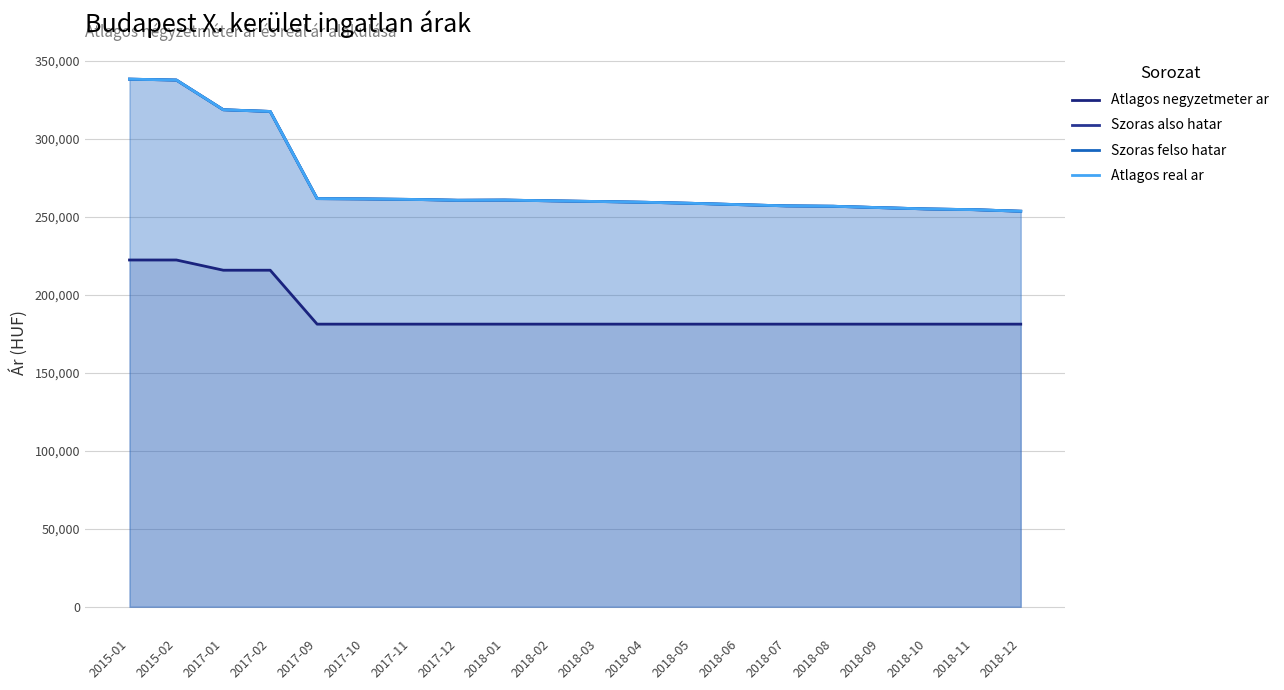

Is the value of Szoras felso hatar at 2017-10 greater than the value of Atlagos real ar at 2018-07?

Yes